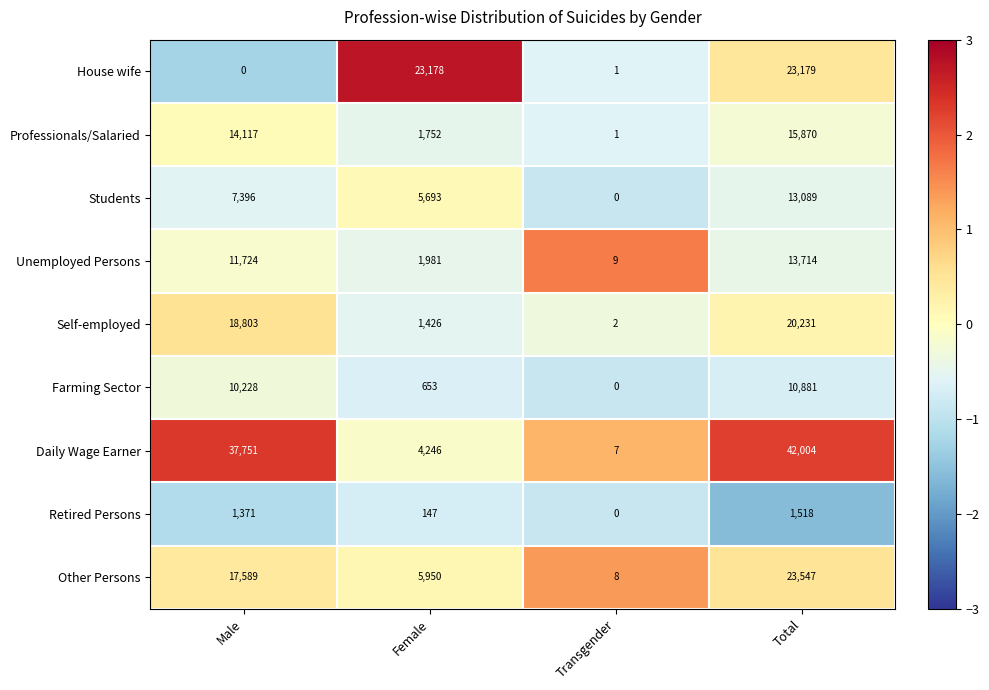

At Female, list the series in order from largest to smallest.

House wife, Other Persons, Students, Daily Wage Earner, Unemployed Persons, Professionals/Salaried, Self-employed, Farming Sector, Retired Persons